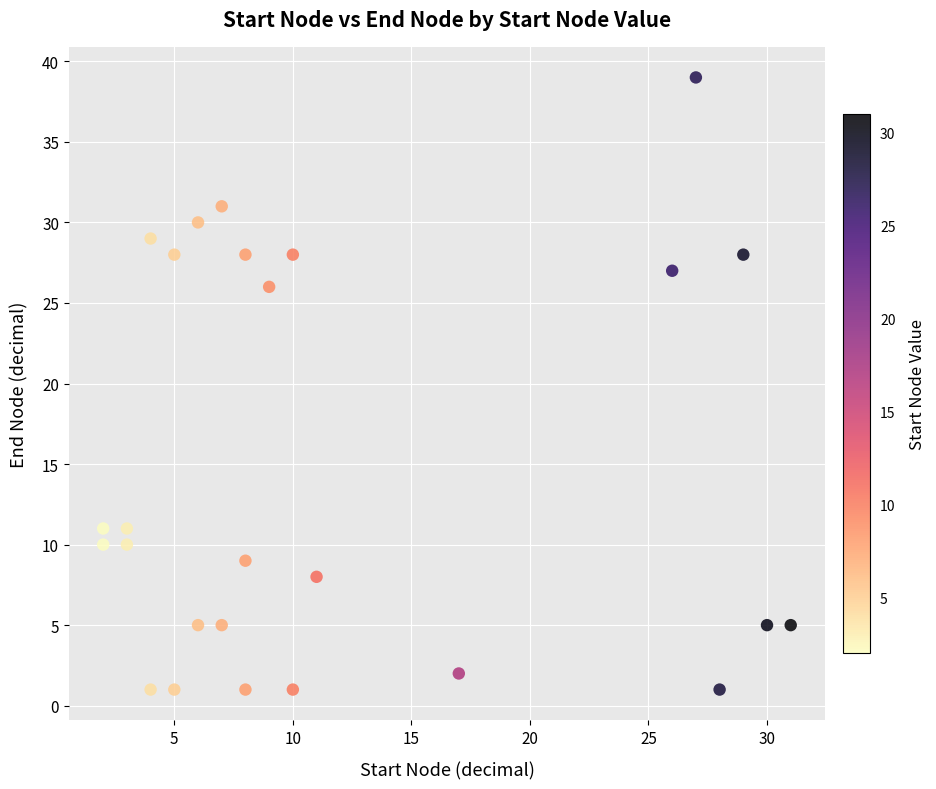

What is the range of Y values (max minus min)?

38